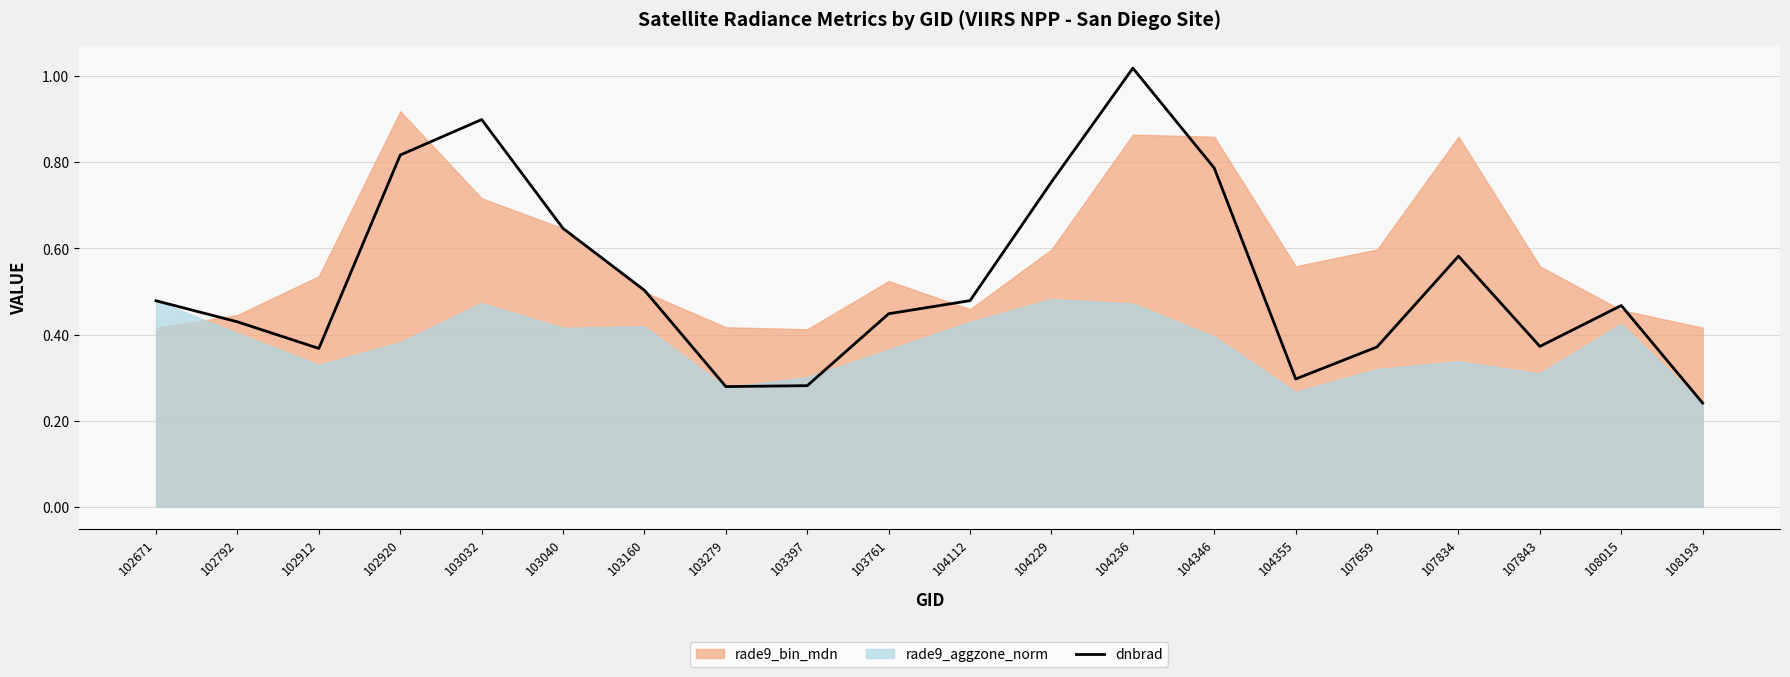

At which label is dnbrad closest to 0?

108193